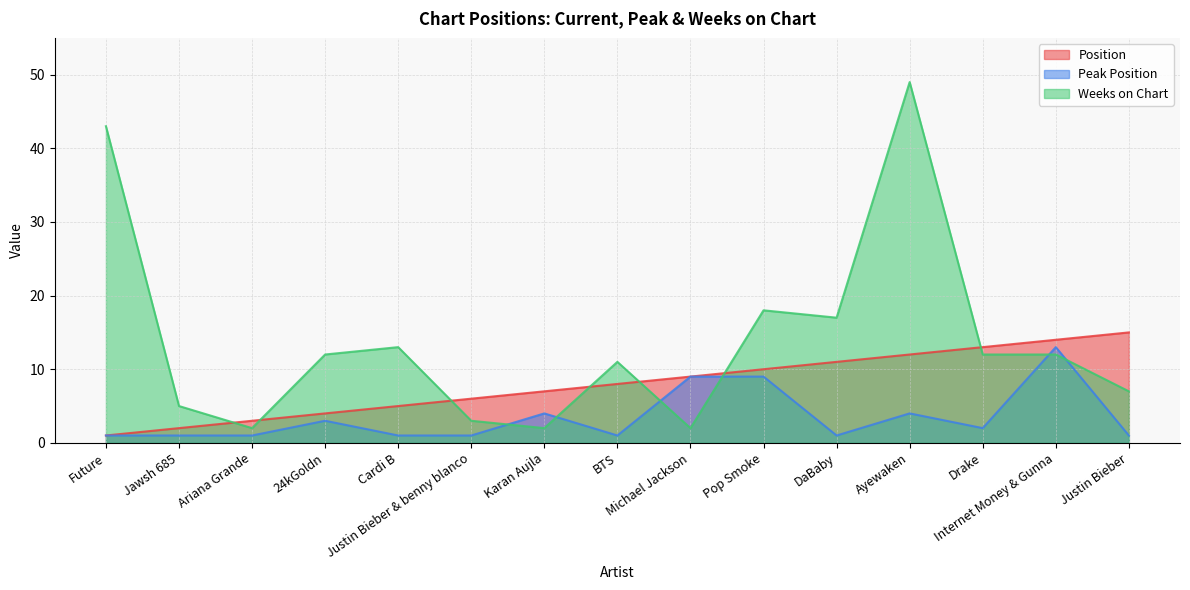

What is the difference between the maximum and minimum values in the Peak Position series?

12